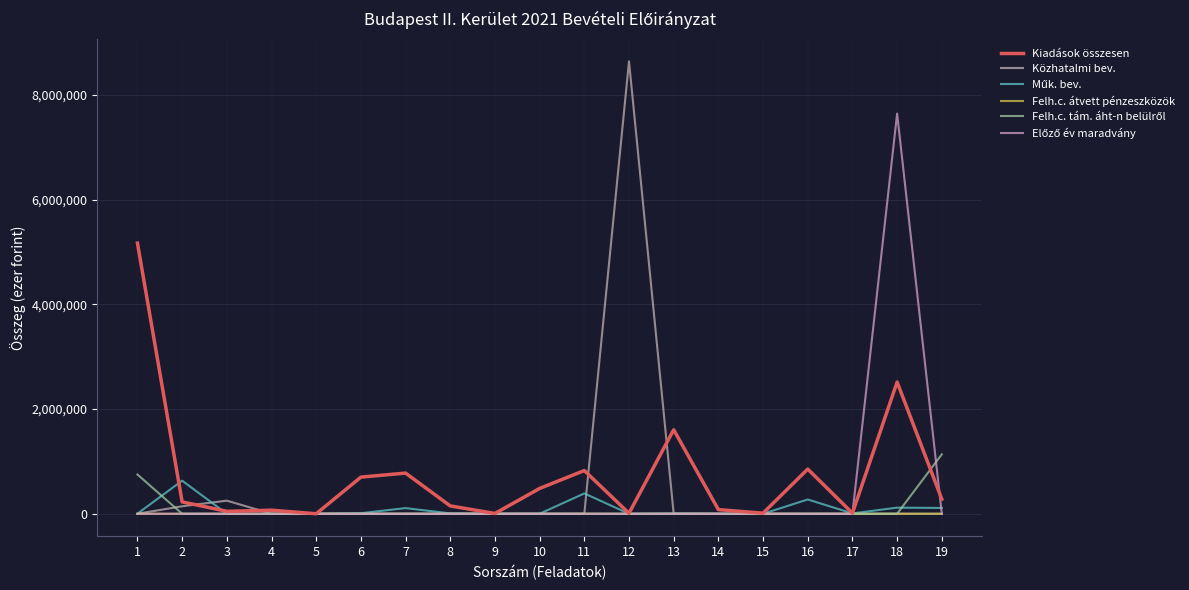

How many lines are shown in the chart?

6